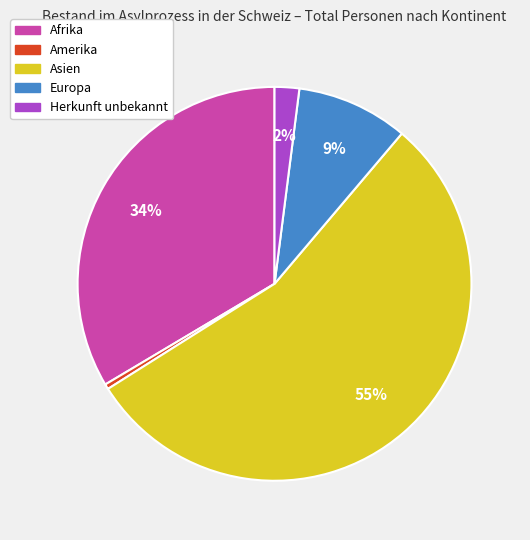

How many slices are in this pie chart?

5